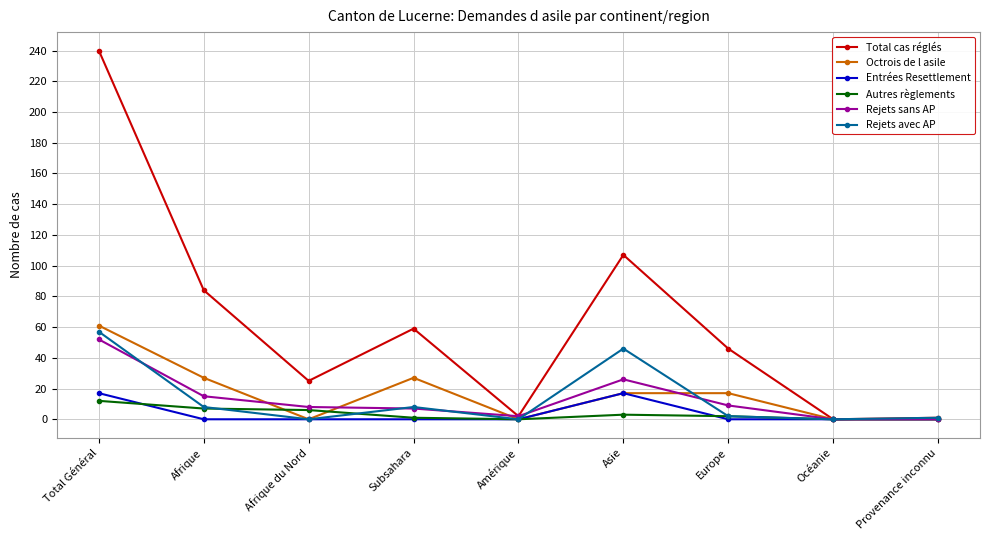

Is this an area chart (filled region under the line)?

No